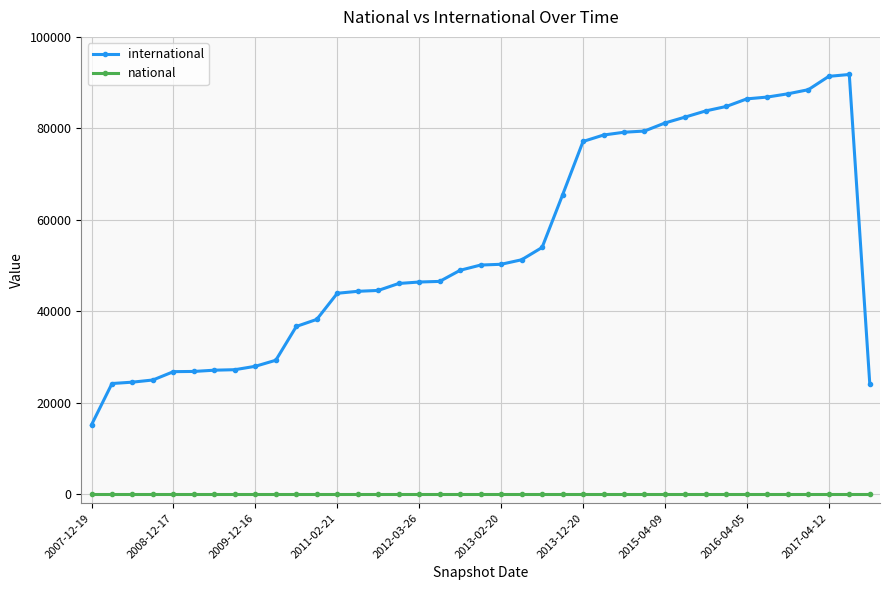

Which series has the largest total across all categories?

international